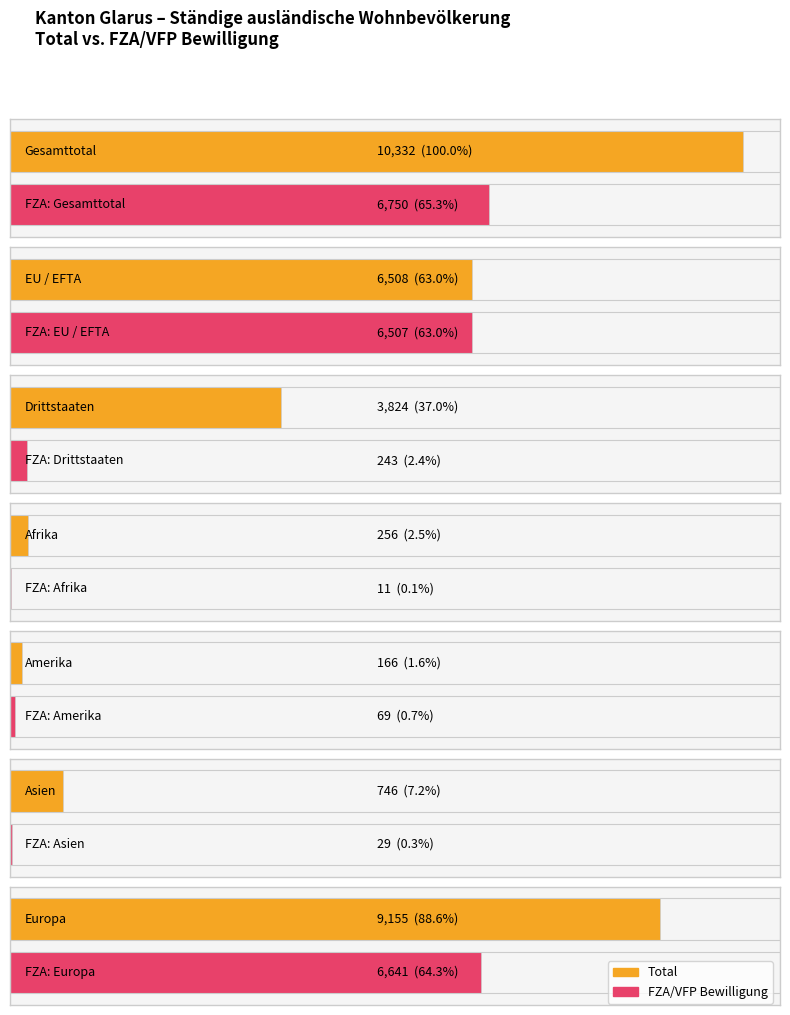

The Frauen series shows 2395 at Europa. True or false?

False